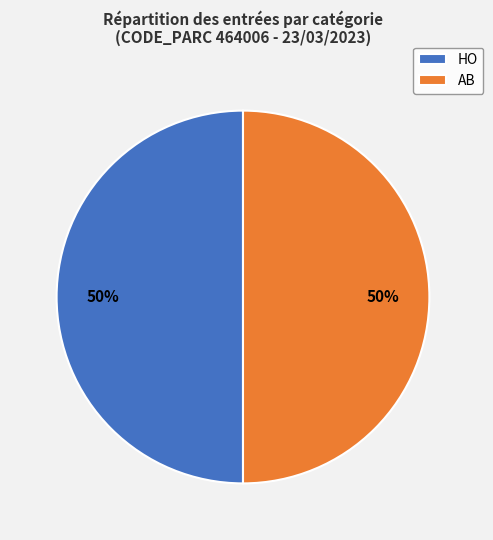

Is it true that AB is 56% of the pie?

False